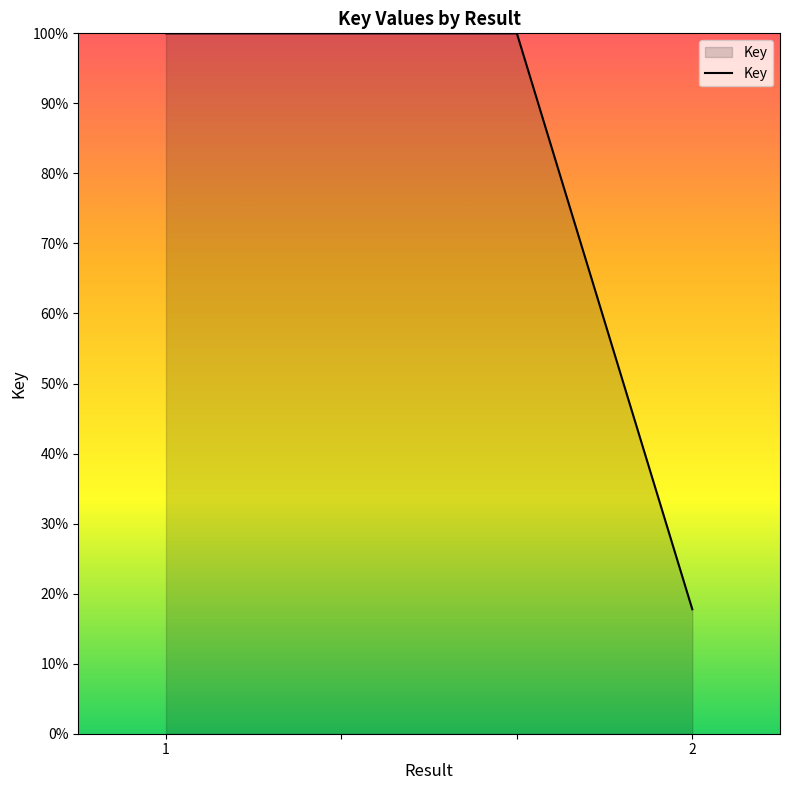

What is the maximum value shown in the chart?

100.0